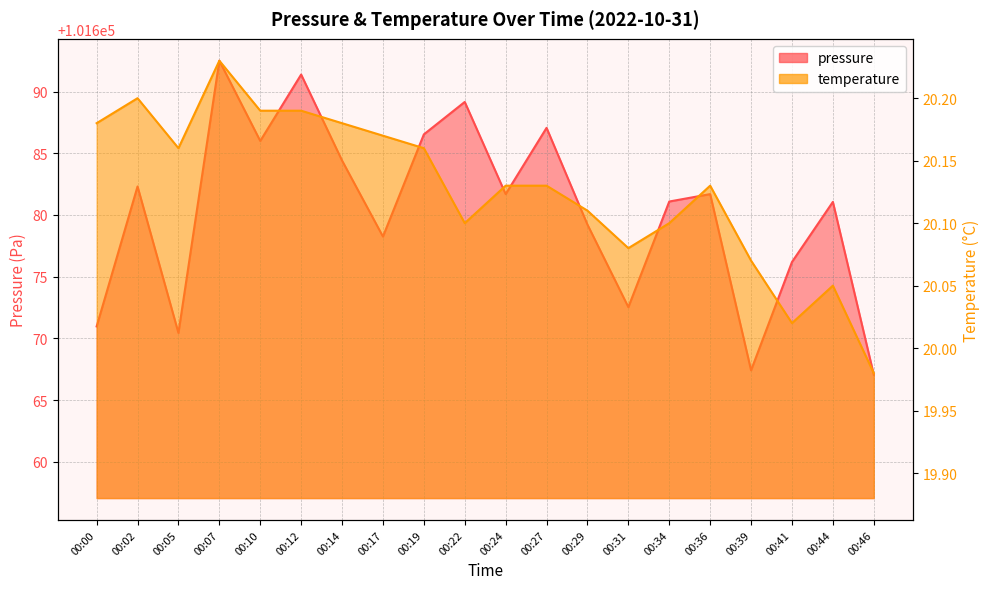

What is the sum of all temperature values?

402.6